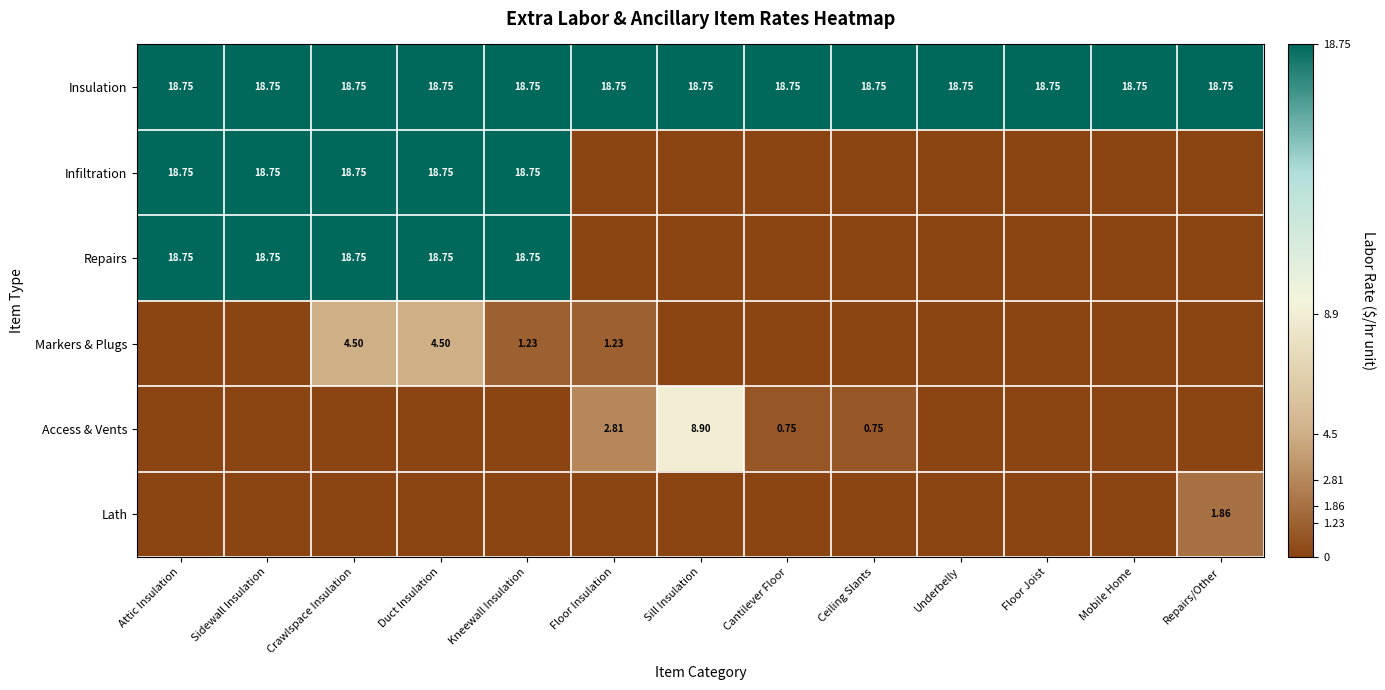

Read the Markers & Plugs value at Crawlspace Insulation.

4.5